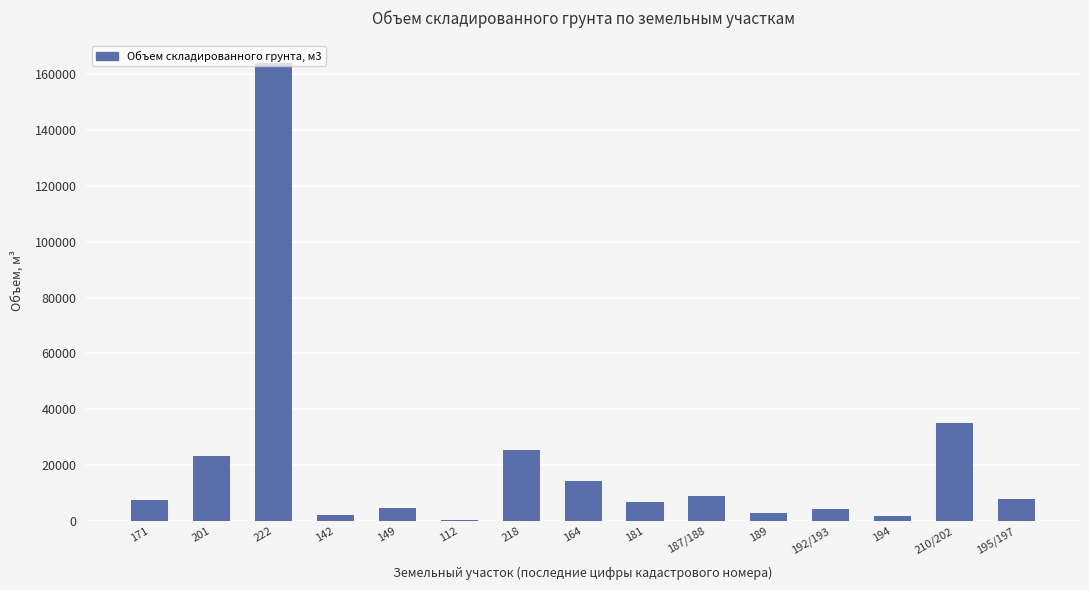

Is it true that the value at 195/197 is 14169?

False